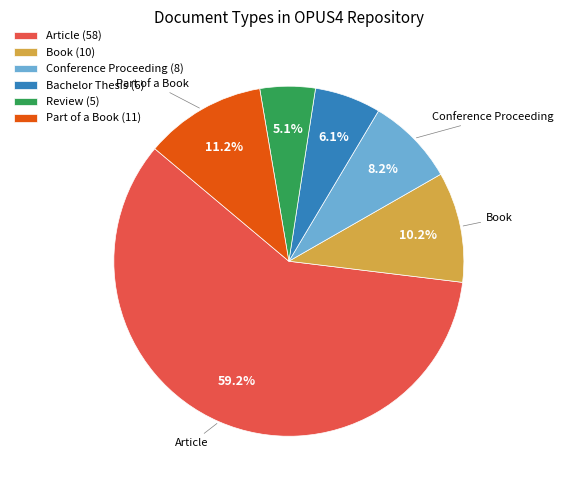

Is it true that Part of a Book is 11% of the pie?

True